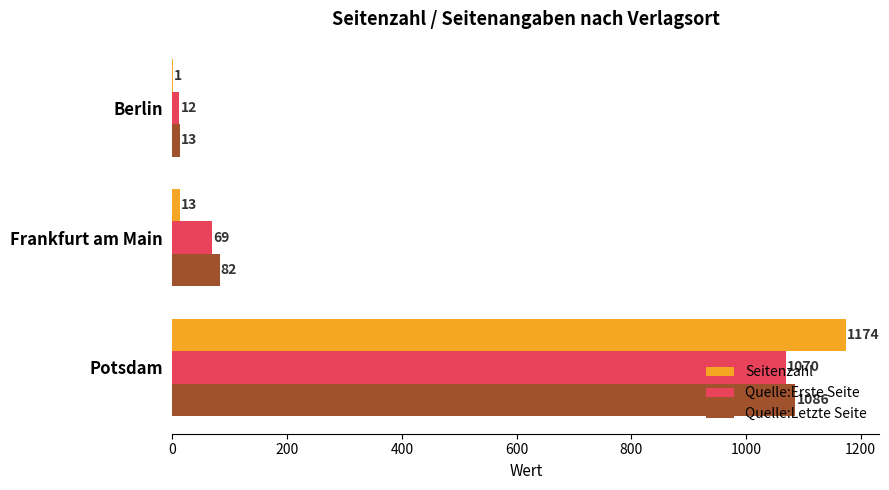

Which series changed the most between Frankfurt am Main and Berlin?

Quelle:Letzte Seite